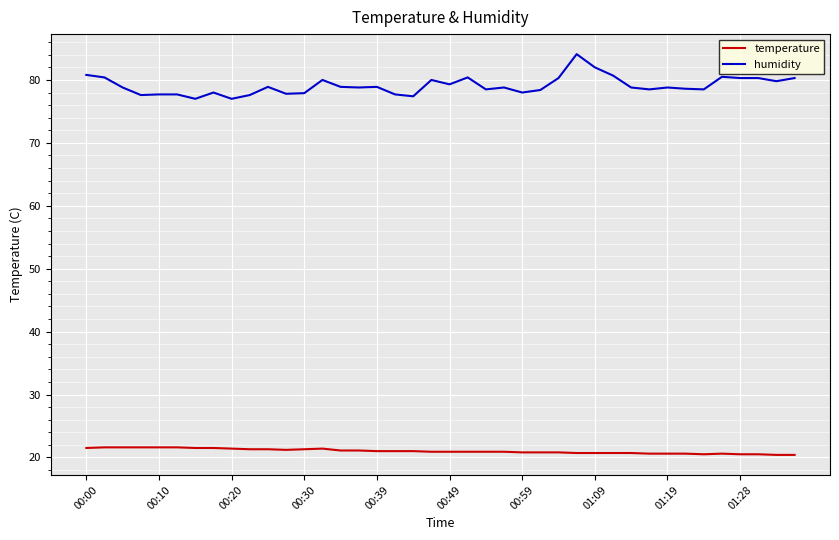

Is this an area chart (filled region under the line)?

No